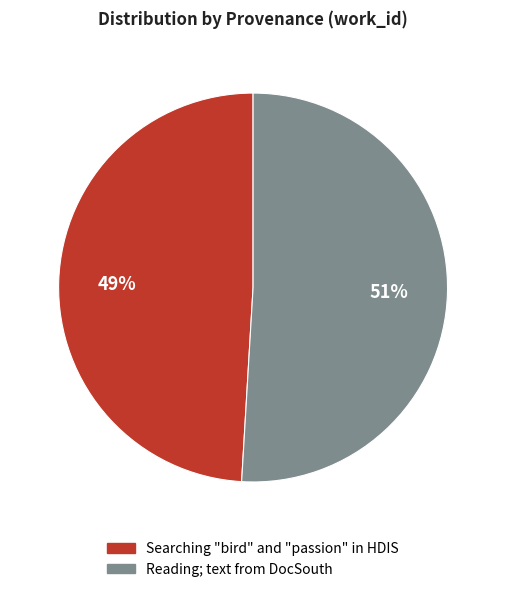

Do Searching "bird" and "passion" in HDIS and Reading; text from DocSouth together represent more than half of the pie?

Yes